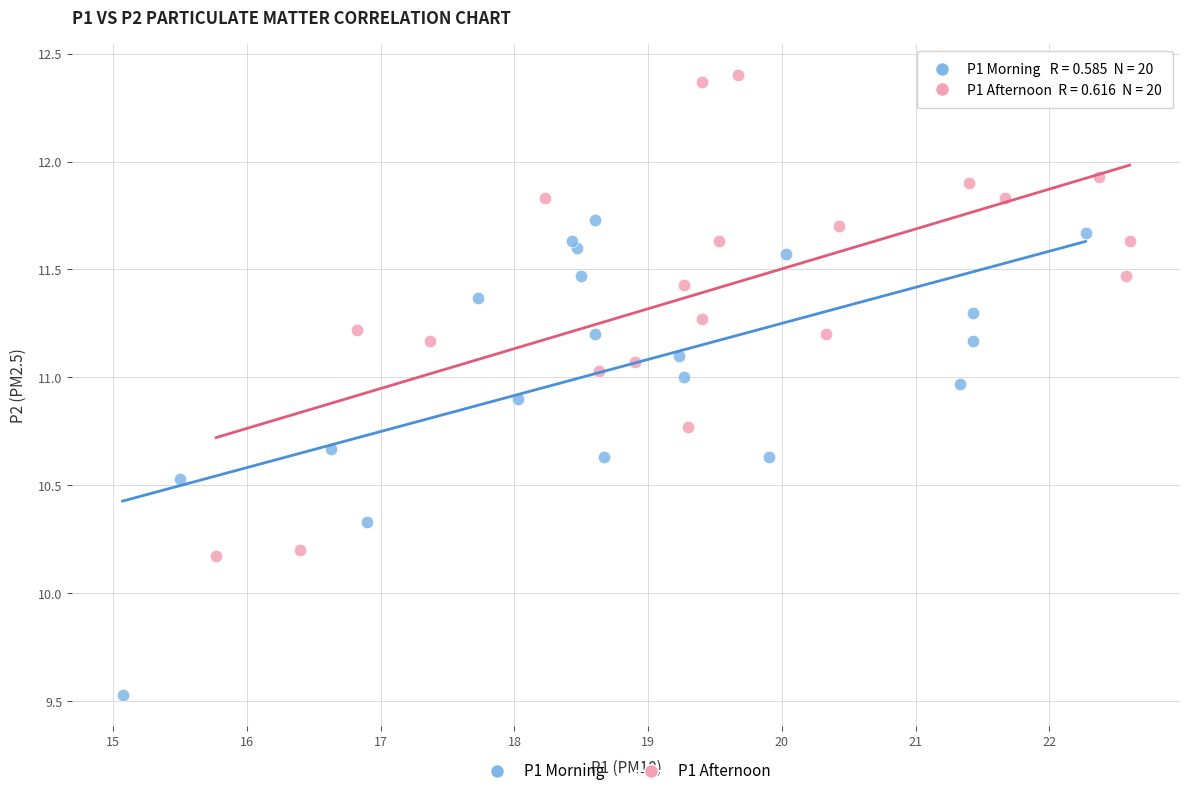

Which series reaches the minimum Y coordinate?

P1 Morning